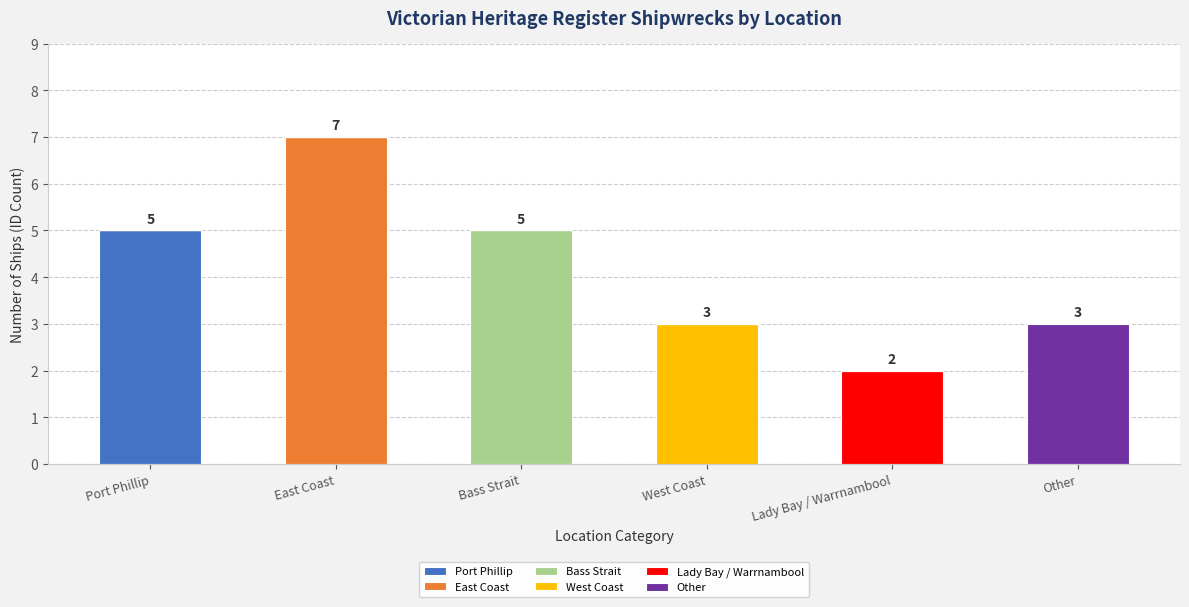

How many categories are shown in the chart?

6